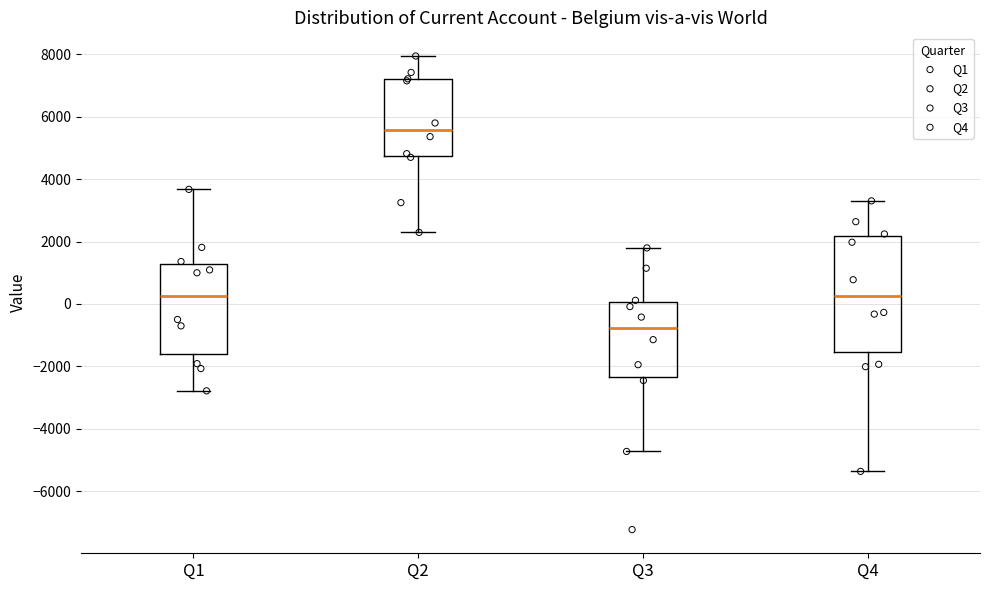

Where does the lower whisker of the box for Q4 end on the y-axis? The values are not printed on the chart, so give them approximately, as read against the axis.

-5400